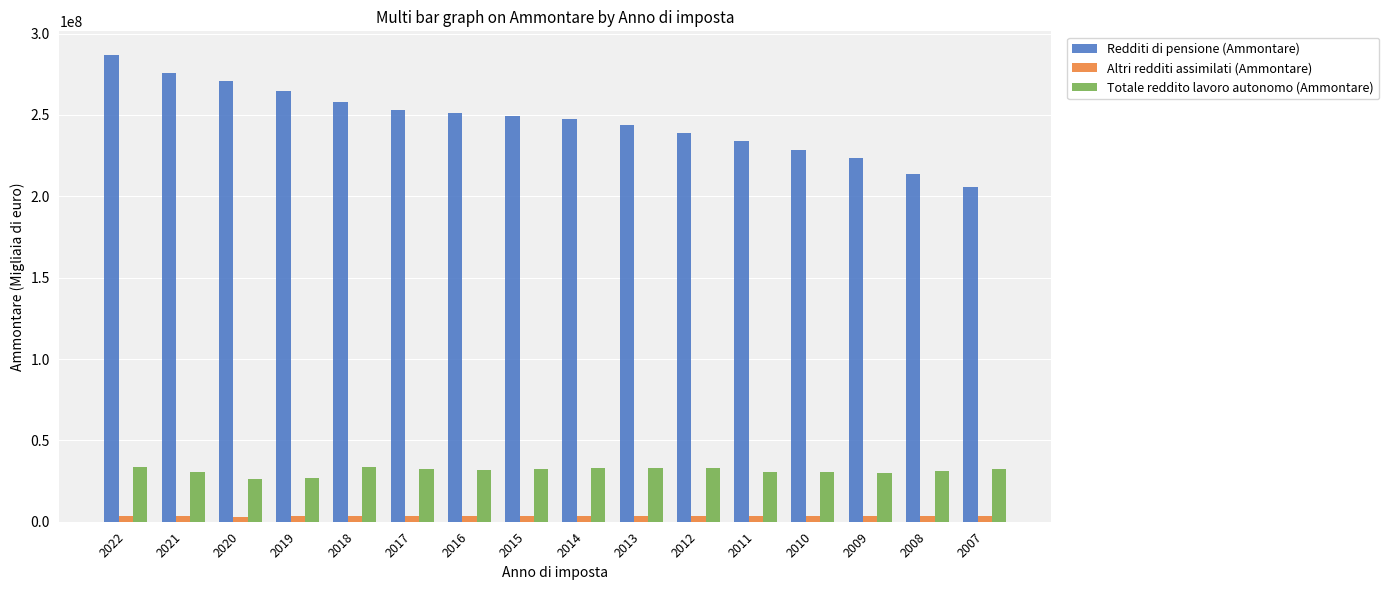

What is the value of the Altri redditi assimilati (Ammontare) bar at the 16th from the left?

3422489.9